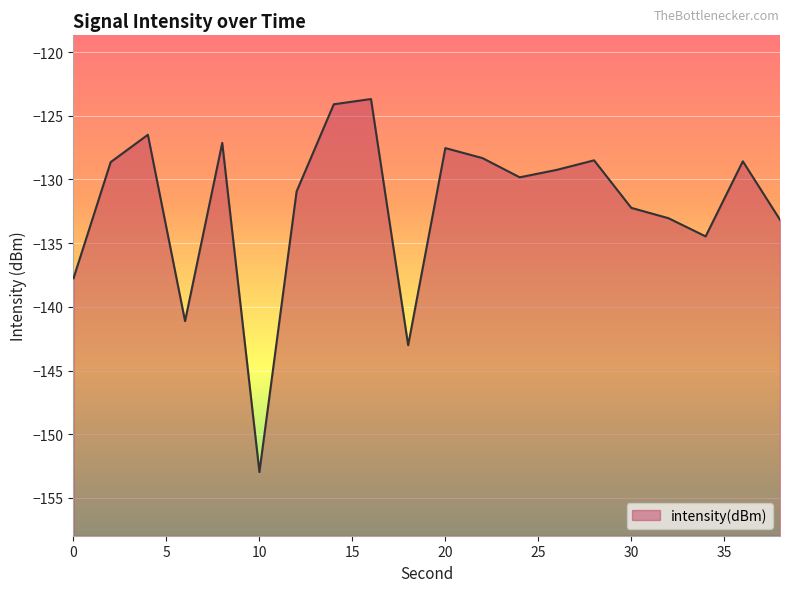

Reading right to left, list all the values displayed in this chart.

38=-133.2	36=-128.6	34=-134.5	32=-133.0	30=-132.2	28=-128.5	26=-129.2	24=-129.8	22=-128.3	20=-127.5	18=-143.0	16=-123.7	14=-124.1	12=-130.9	10=-153.0	8=-127.1	6=-141.1	4=-126.5	2=-128.6	0=-137.8